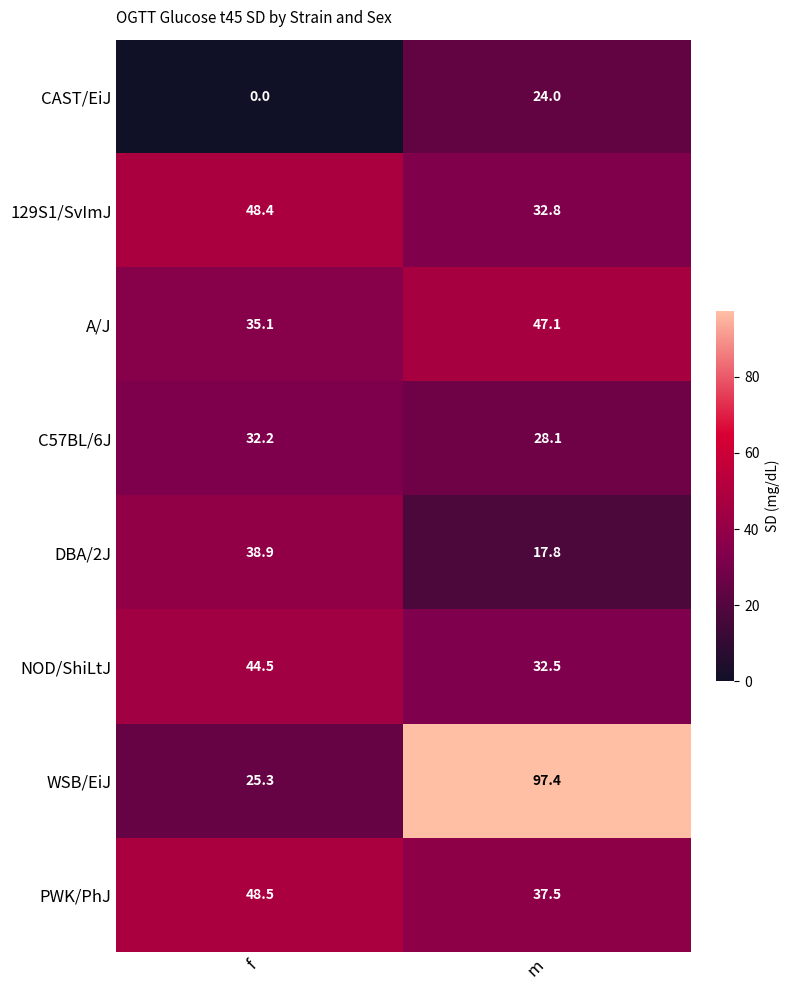

At how many categories does at least one series exceed 37?

2